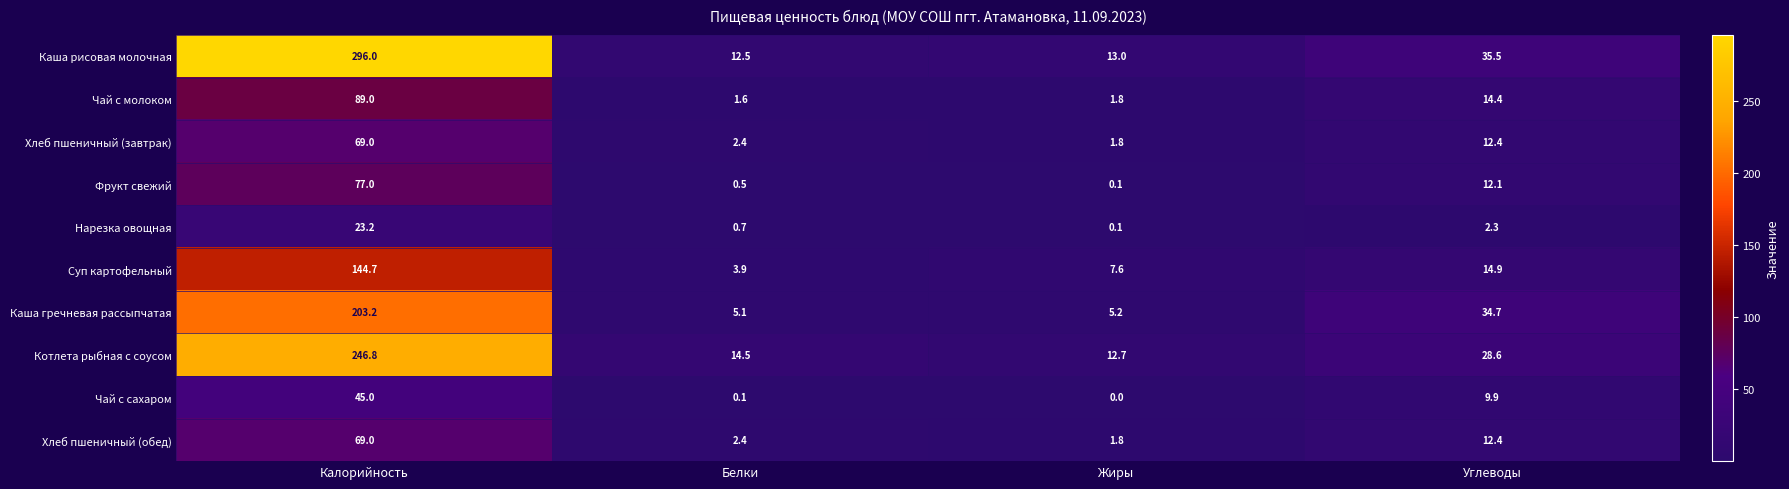

What is the greatest value displayed?

296.0